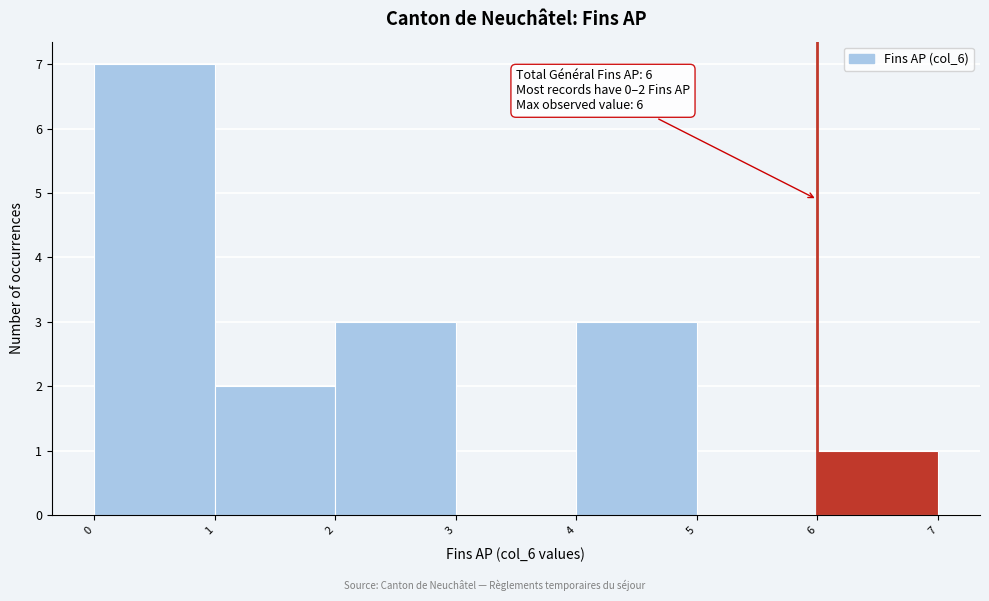

Which range on the x-axis has the tallest bar?

0 to 1